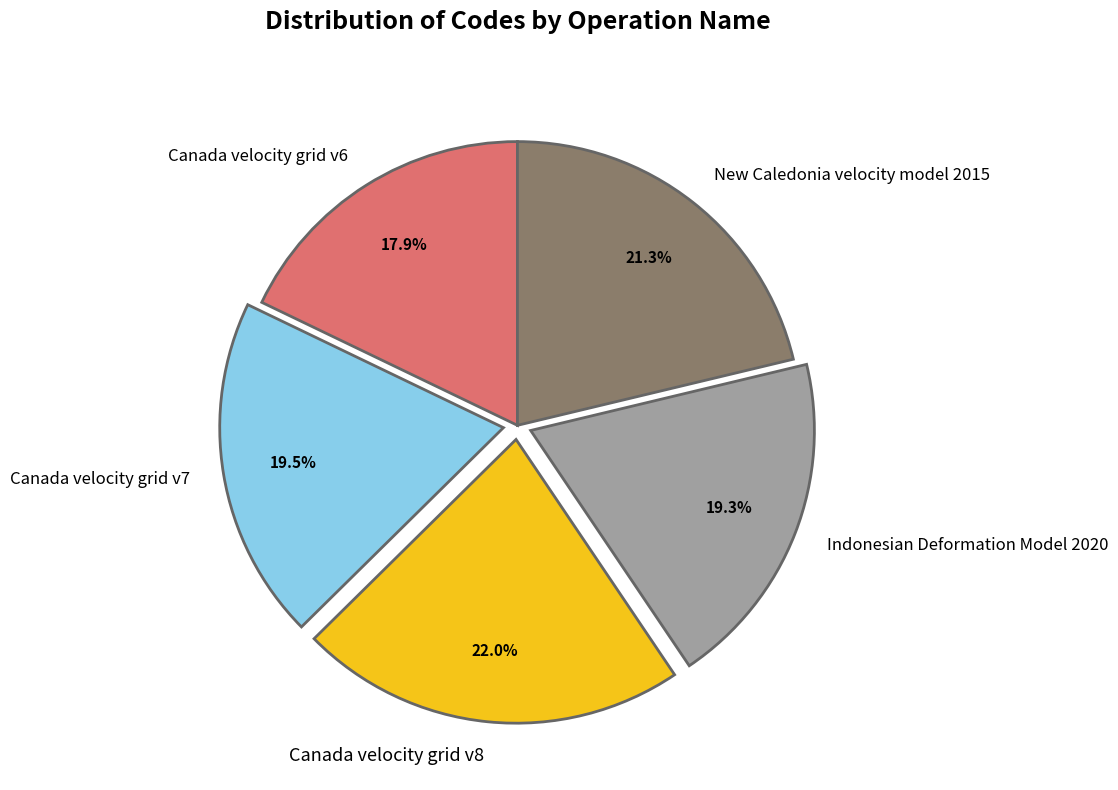

Does Canada velocity grid v6 represent more than half of the total?

No